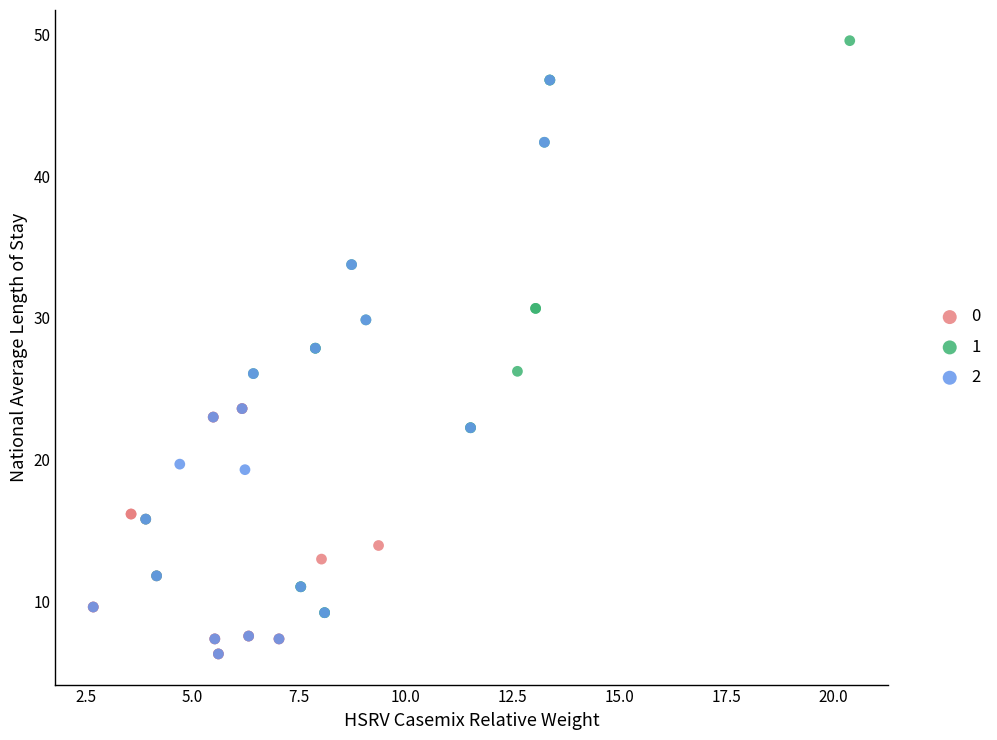

What are all the series names shown in the legend?

0, 1, 2